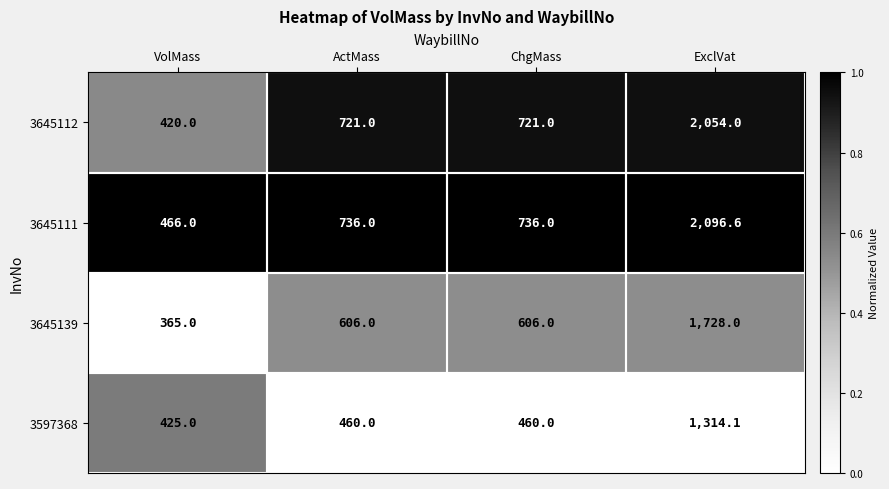

Count the 3645112 values in the range 721 to 2054.

3